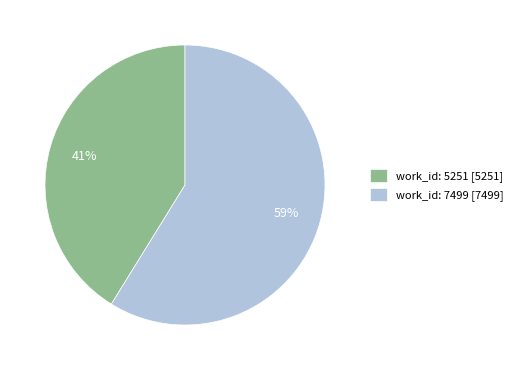

What is the smallest slice in the pie chart?

work_id: 5251